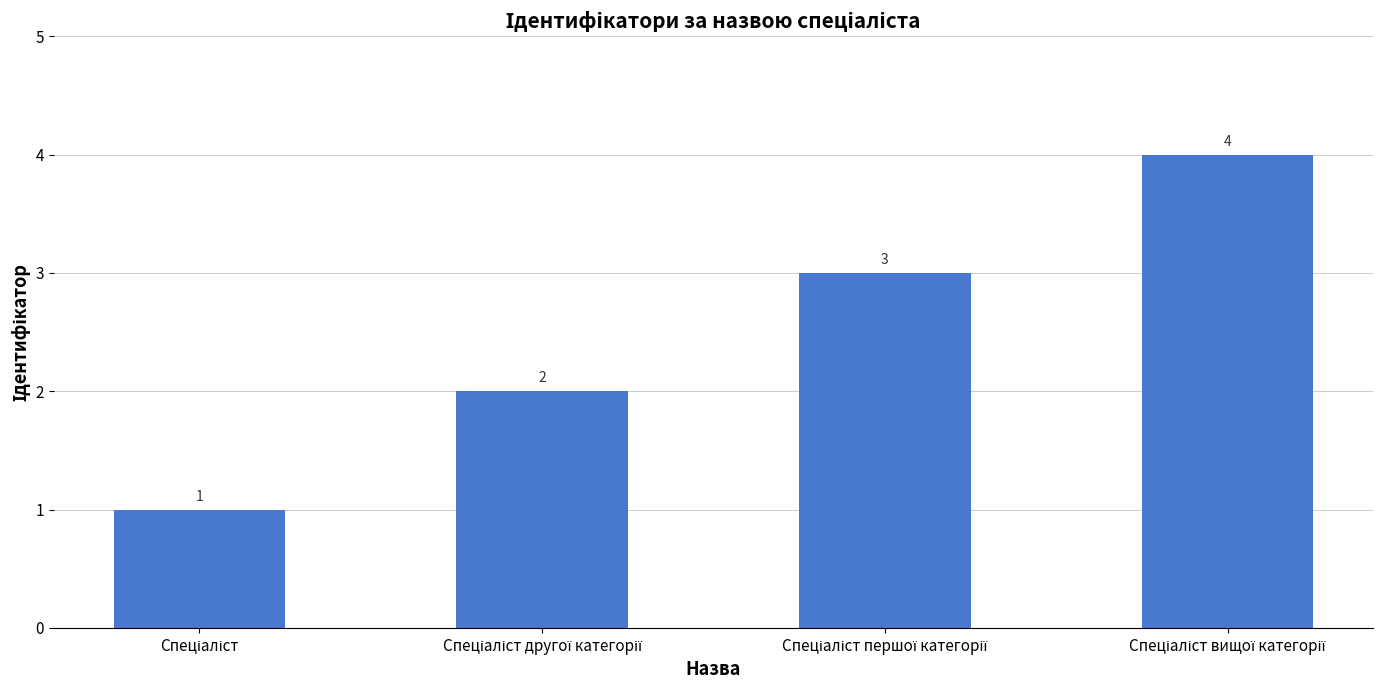

What is the value of the 4th bar from the left?

4